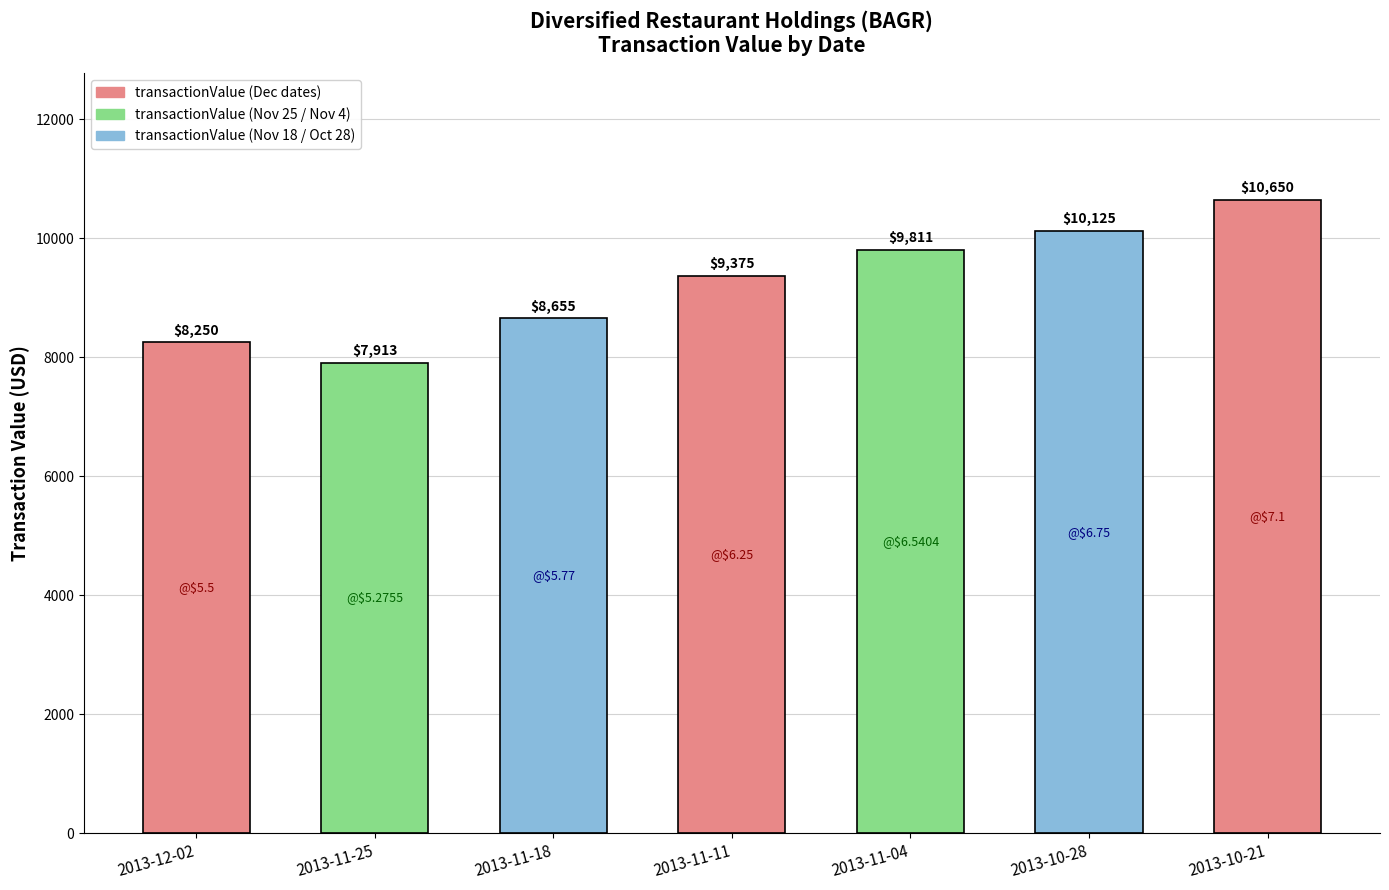

True or false: the data shows 2746 at 2013-12-02.

False